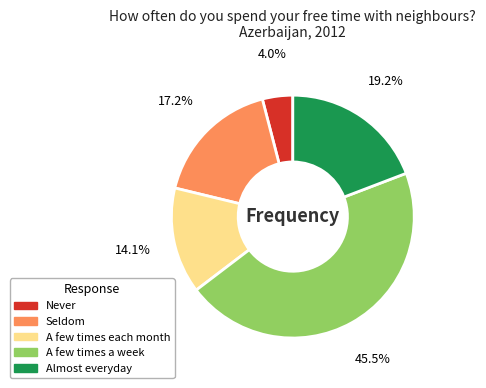

Is there any slice that represents more than half of the pie?

No